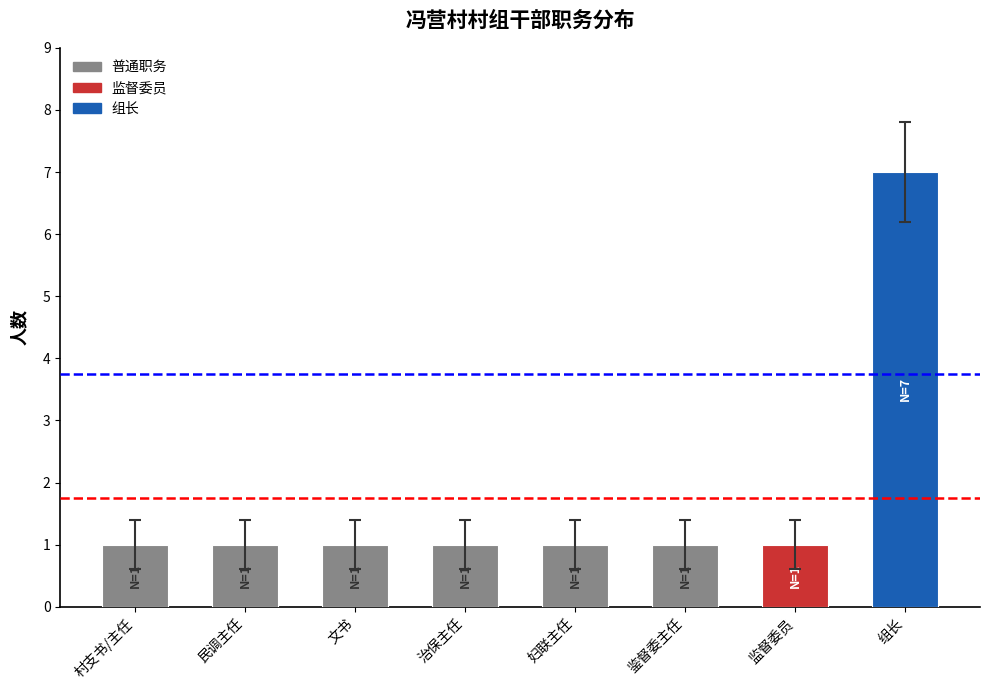

Is it true that the value at 组长 is 4?

False